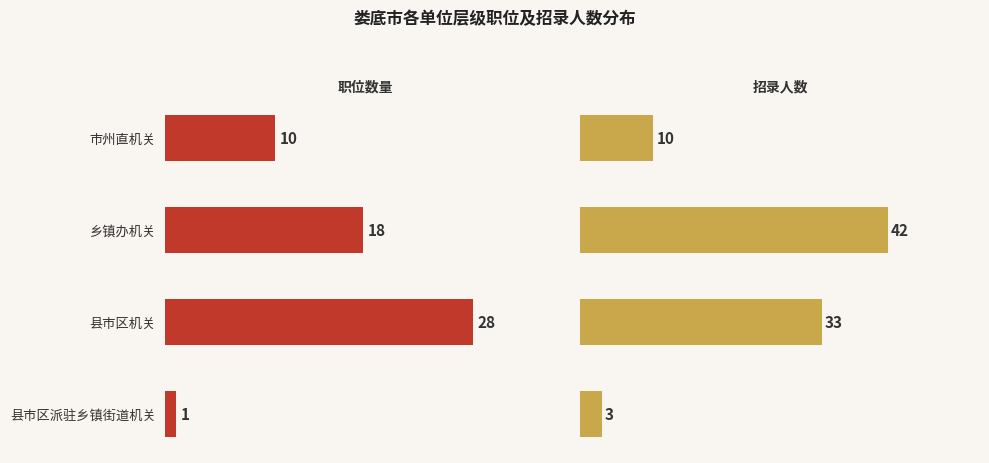

Between 市州直机关 and 县市区机关, which series saw the biggest shift?

招录人数